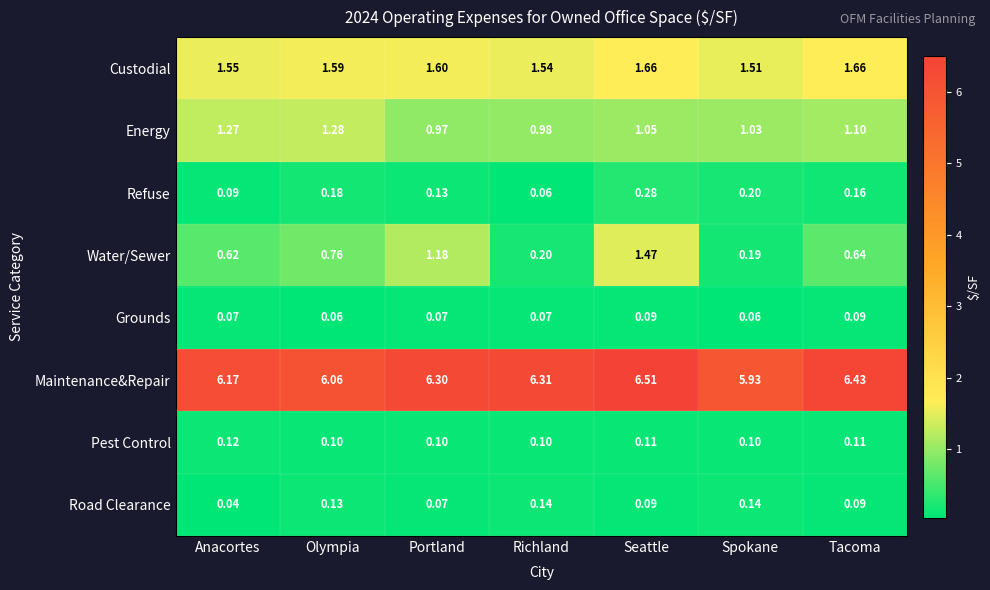

Between Richland and Seattle, which series saw the biggest shift?

Water/Sewer